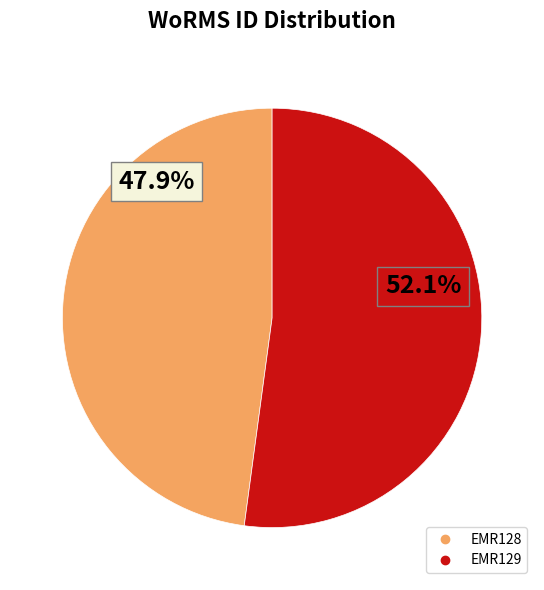

What is the largest slice in the pie chart?

EMR129